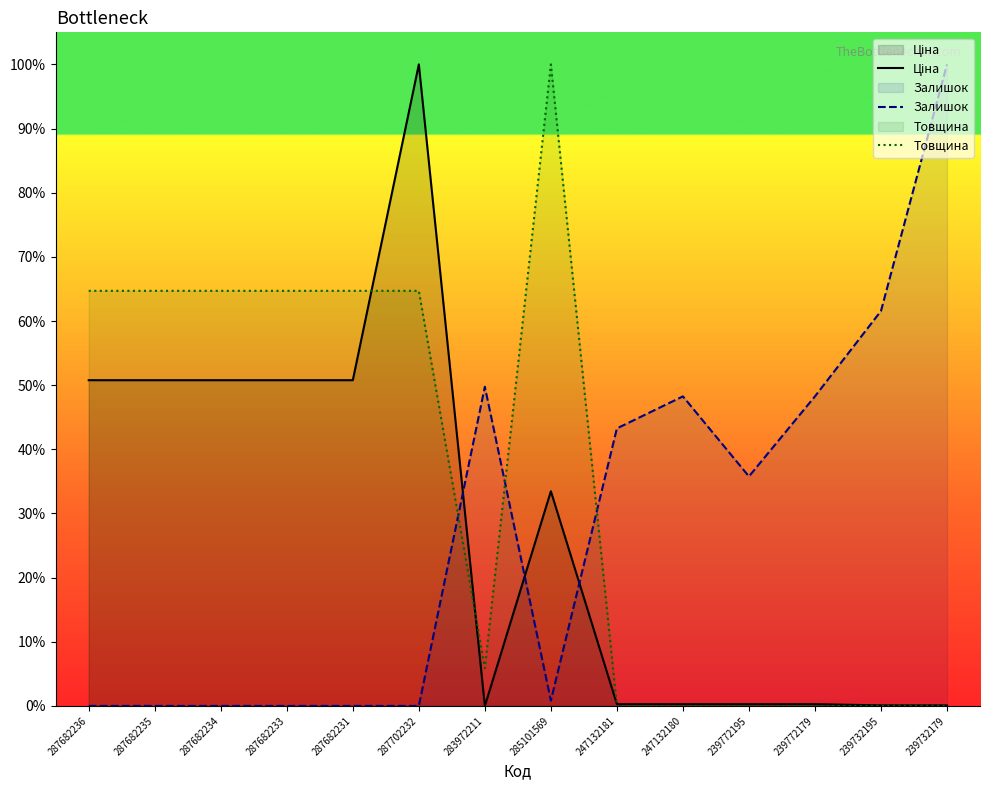

At which category is the sum across all series the highest?

287702232